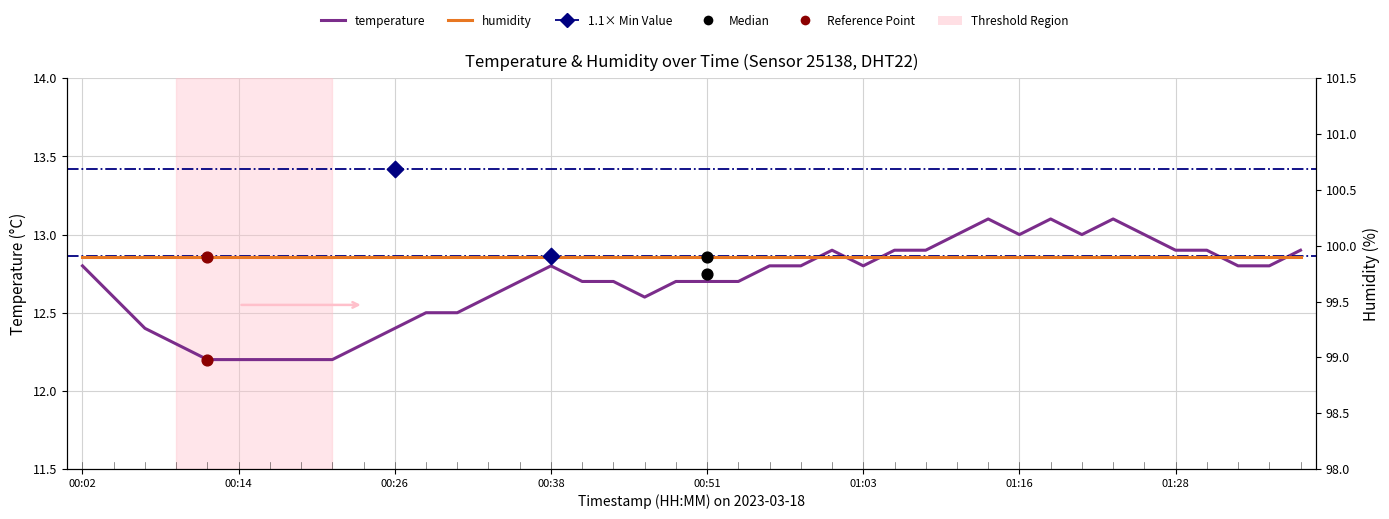

What is the change in value from 00:16 to 00:53?

+0.5